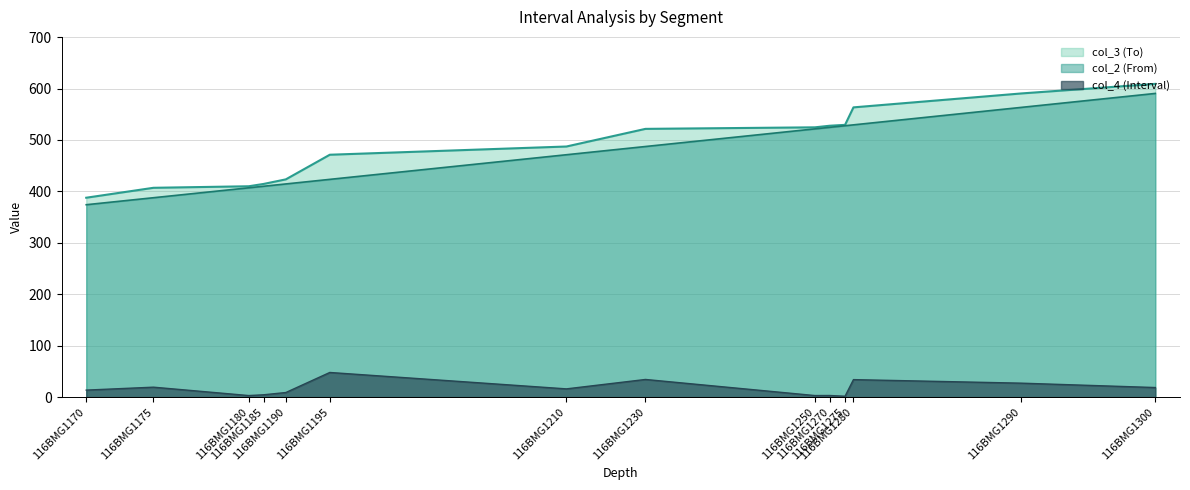

What is the value of the col_4 (Interval) point at the 8th from the left?

34.3